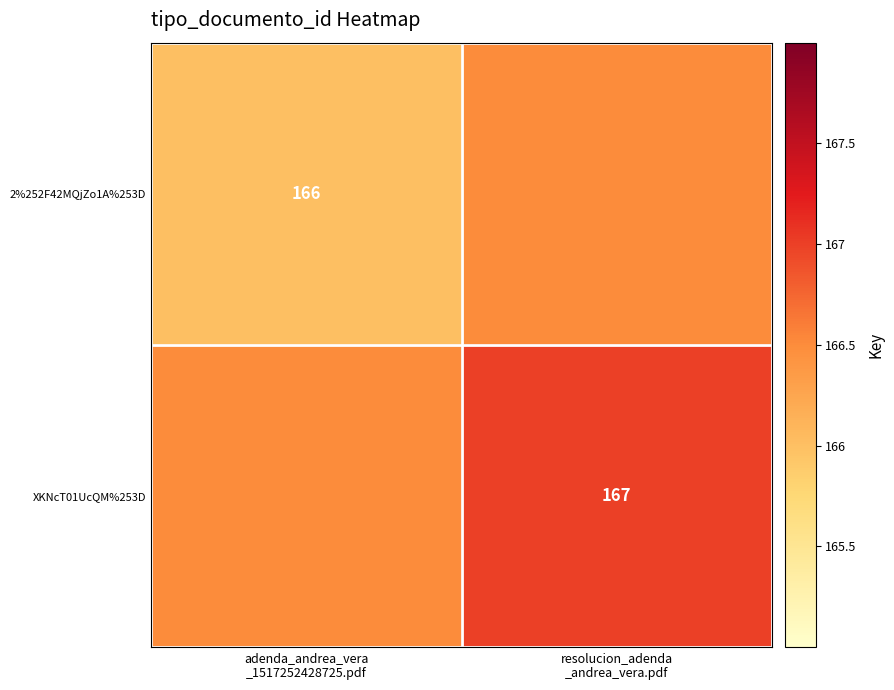

List the series in order of their overall mean, lowest first.

2%252F42MQjZo1A%253D, XKNcT01UcQM%253D